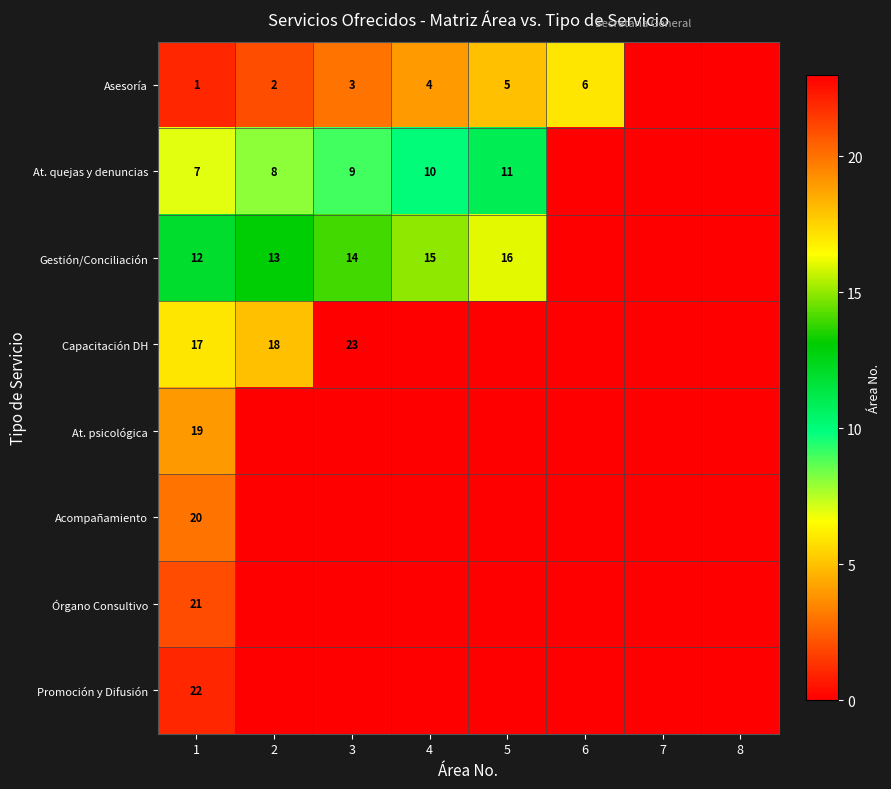

What is the sum of the Asesoría values at 5 and 4?

9